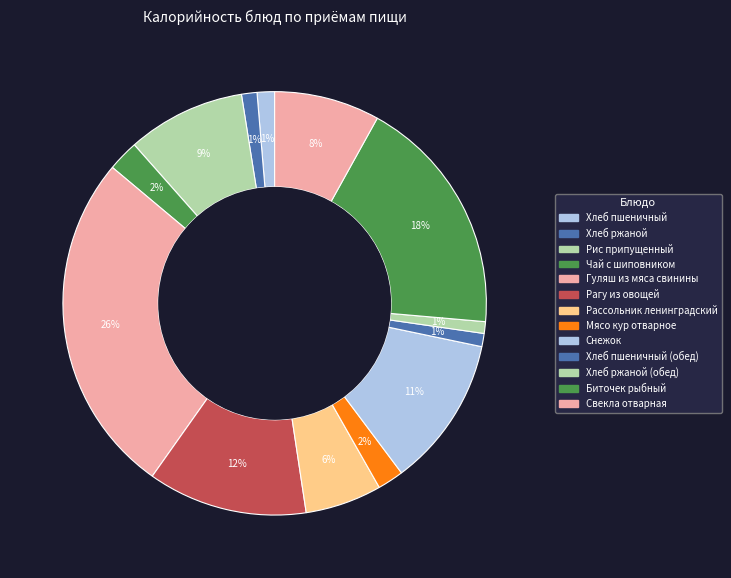

How many segments does this pie chart have?

13